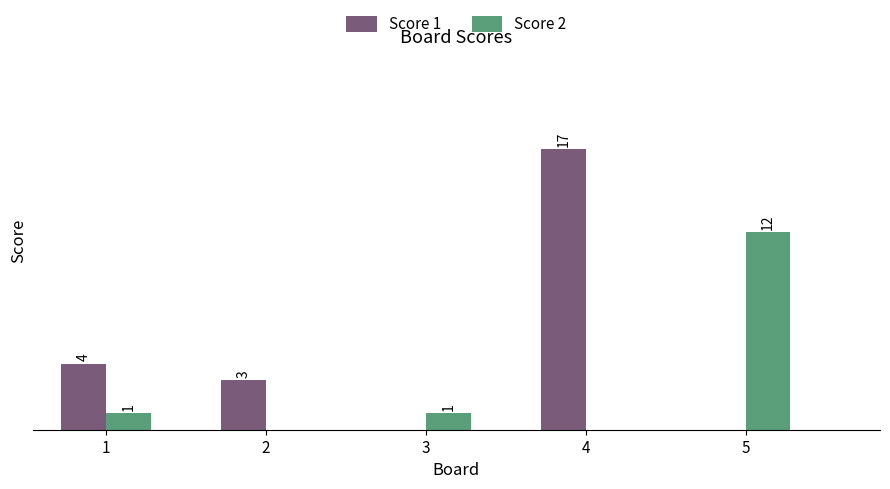

Is the value of Score 1 at 1 greater than the value of Score 2 at 2?

Yes